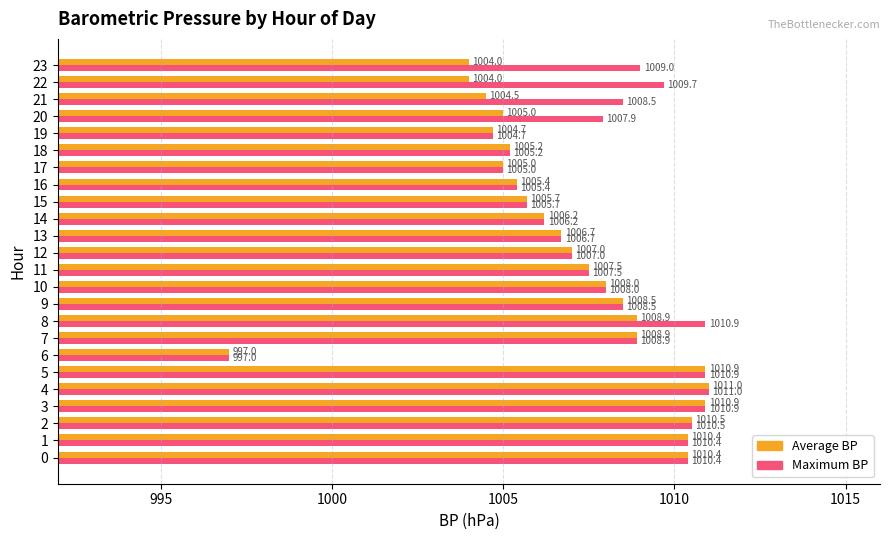

What is the approximate value of Maximum BP at 22?

1009.7